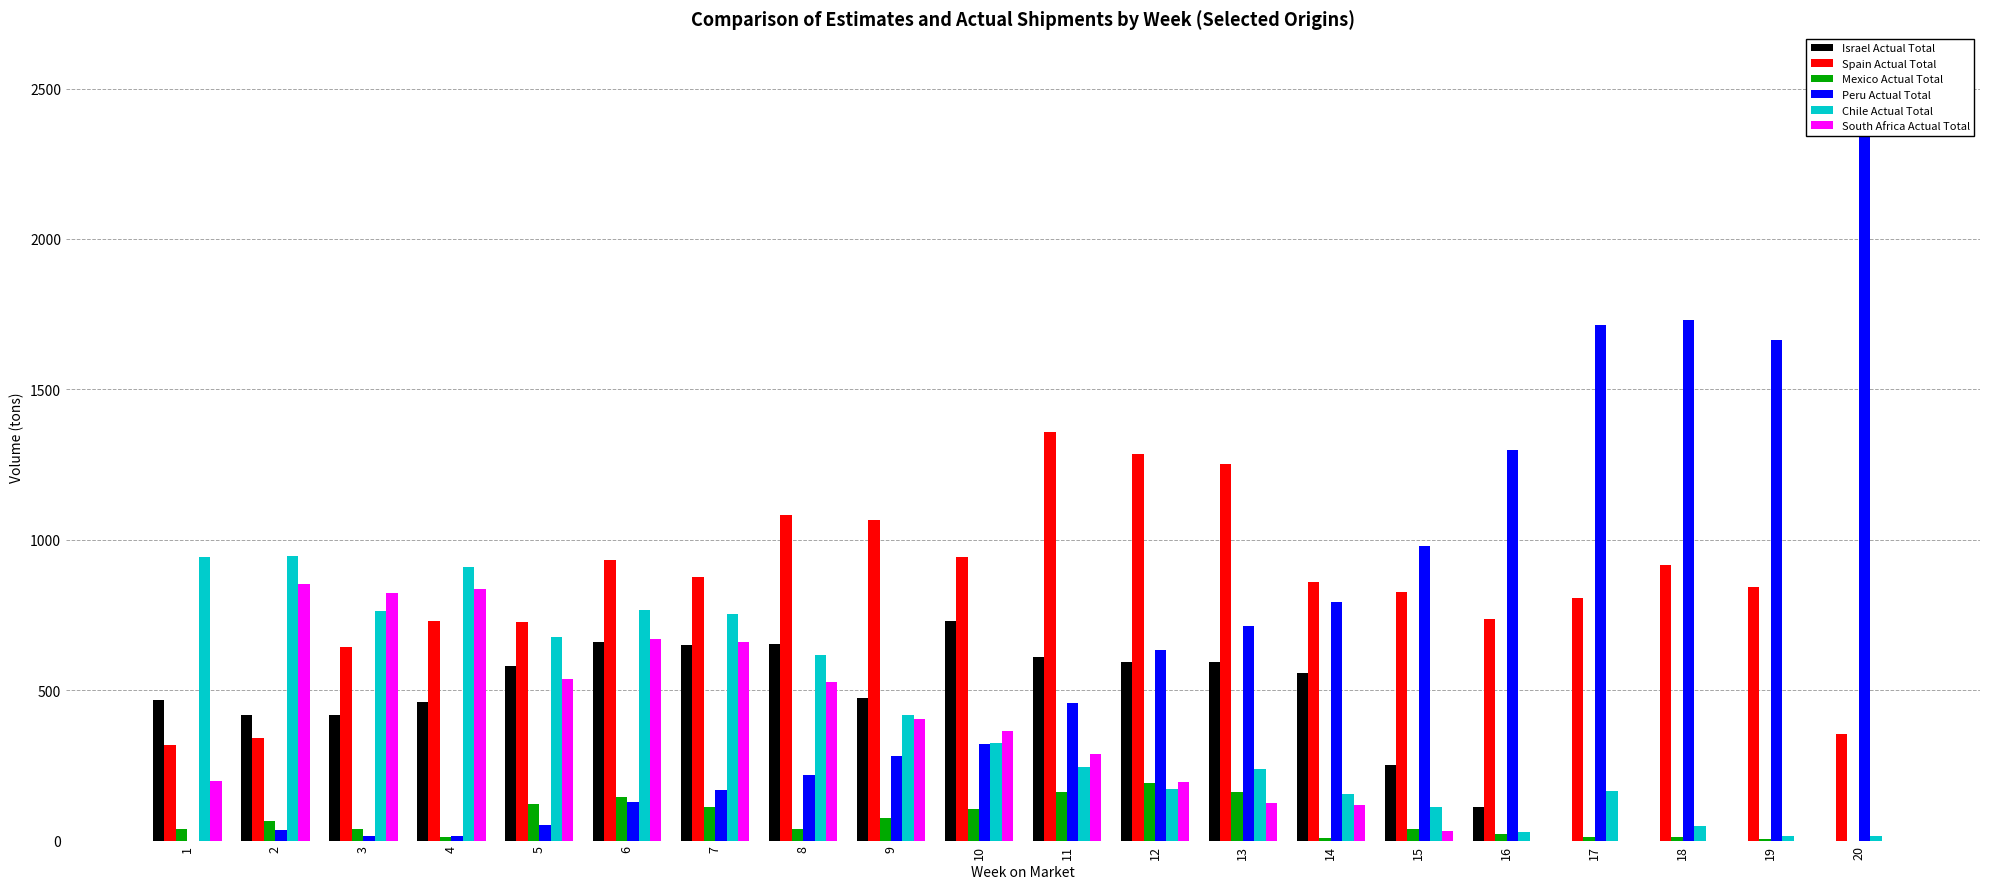

Reading right to left, transcribe all the data shown in this chart.

Israel Actual Total: 20=0.0	19=0.0	18=0.0	17=0.0	16=112.5	15=252.5	14=557.5	13=592.5	12=592.5	11=608.8	10=731.2	9=472.5	8=655.0	7=651.2	6=660.0	5=580.0	4=460.0	3=417.5	2=417.5	1=467.5
Spain Actual Total: 20=353.2	19=844.5	18=917.2	17=805.5	16=737.2	15=825.8	14=861.0	13=1252.5	12=1284.0	11=1356.8	10=943.5	9=1067.2	8=1083.8	7=876.0	6=933.8	5=725.2	4=731.2	3=642.8	2=340.5	1=316.5
Mexico Actual Total: 20=0.0	19=5.5	18=11.1	17=11.1	16=22.2	15=38.0	14=7.4	13=162.9	12=190.6	11=161.3	10=104.8	9=75.0	8=37.3	7=112.1	6=145.5	5=123.2	4=10.3	3=37.7	2=63.5	1=39.5
Peru Actual Total: 20=2556.1	19=1664.0	18=1731.3	17=1713.4	16=1298.1	15=979.4	14=791.9	13=712.8	12=633.6	11=456.7	10=319.4	9=282.5	8=218.9	7=167.9	6=126.7	5=52.8	4=15.8	3=14.5	2=33.8	1=0.0
Chile Actual Total: 20=16.6	19=16.6	18=49.7	17=165.0	16=27.5	15=112.5	14=153.4	13=236.7	12=171.1	11=243.1	10=324.0	9=416.2	8=615.7	7=751.9	6=765.6	5=677.6	4=908.8	3=763.3	2=945.8	1=941.5
South Africa Actual Total: 20=0.0	19=0.0	18=0.0	17=0.0	16=0.0	15=33.0	14=119.2	13=125.2	12=195.0	11=289.2	10=365.5	9=405.2	8=526.8	7=659.8	6=669.8	5=536.8	4=834.8	3=823.0	2=852.8	1=197.8